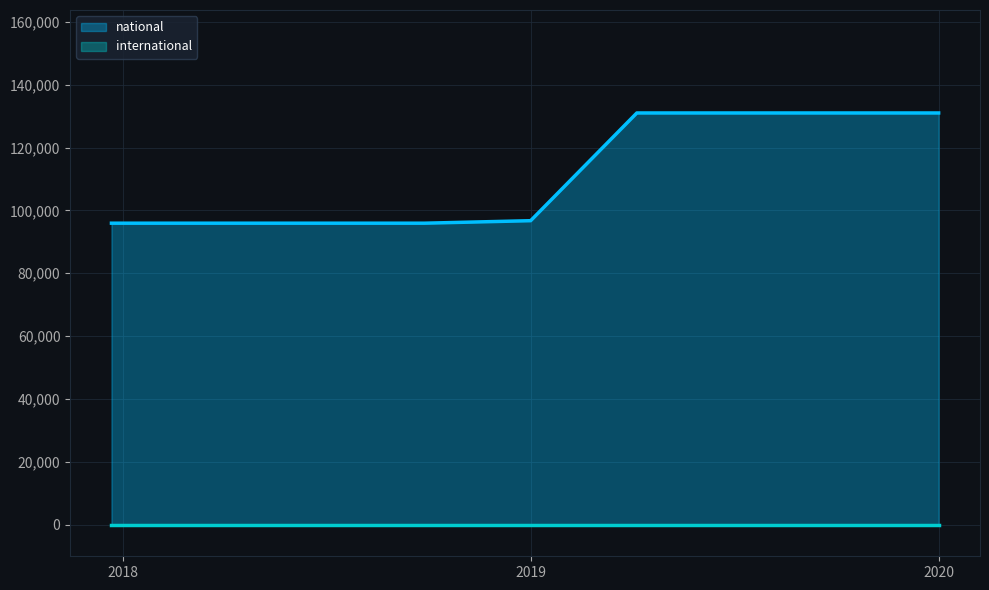

At which category does the chart reach its minimum across all series?

2017-12-22